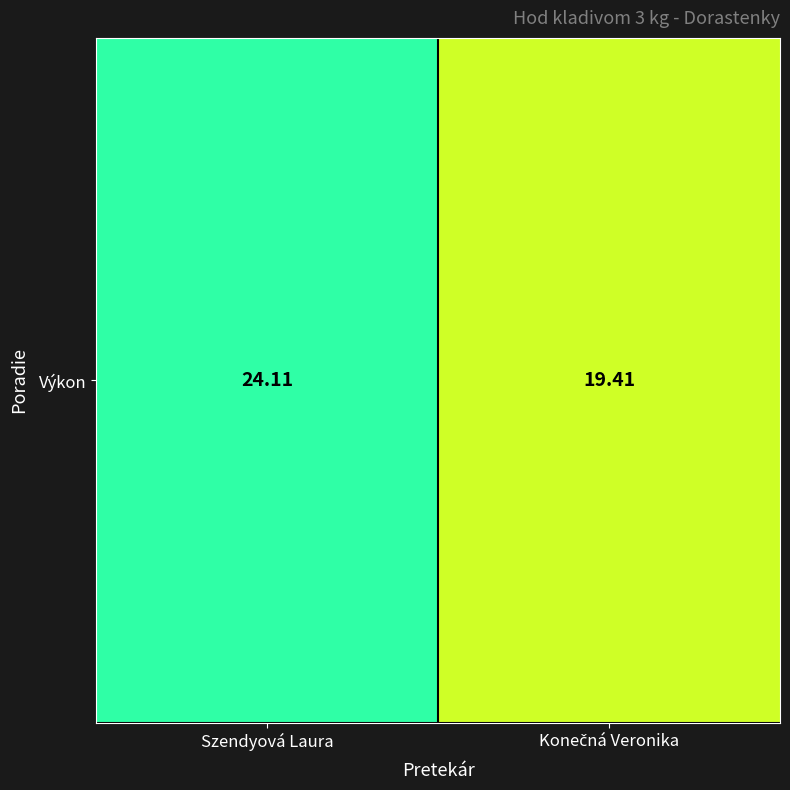

Which category has the highest value across all series?

Szendyová Laura